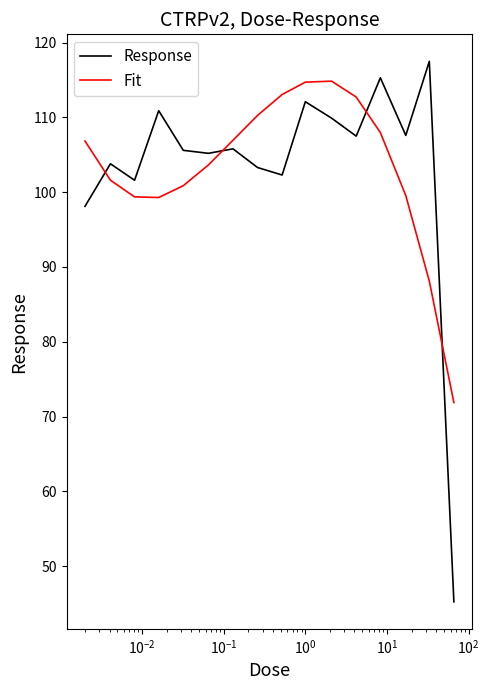

Which series ends up on top after the final intersection of Fit and Response?

Fit